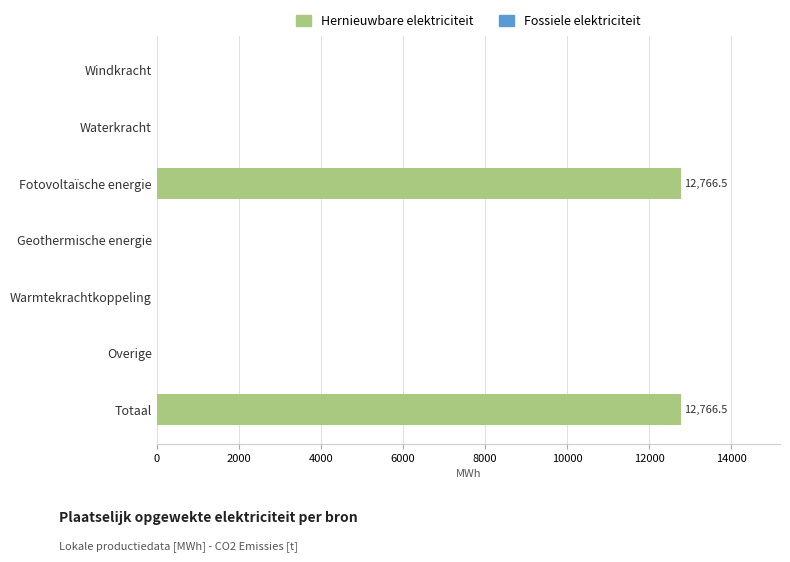

The chart shows a value of 0.0 at Waterkracht. True or false?

True